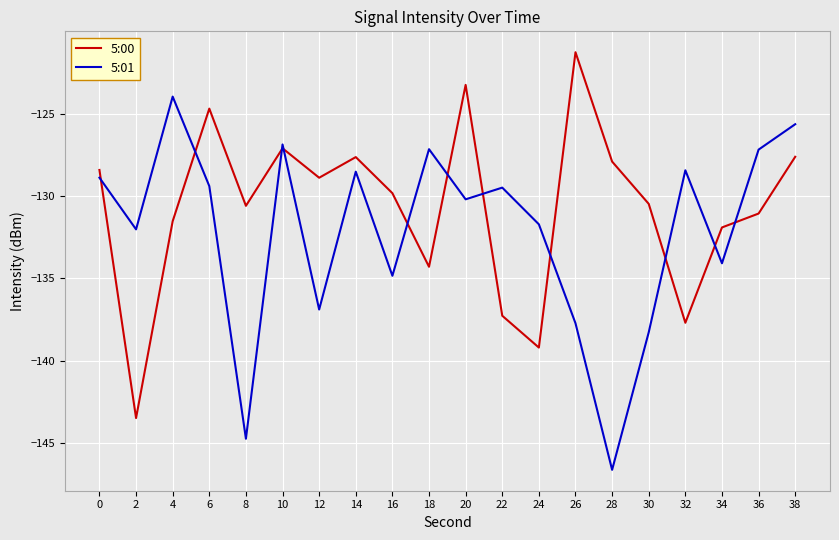

True or false: 5:01 and 5:00 cross at least once.

True